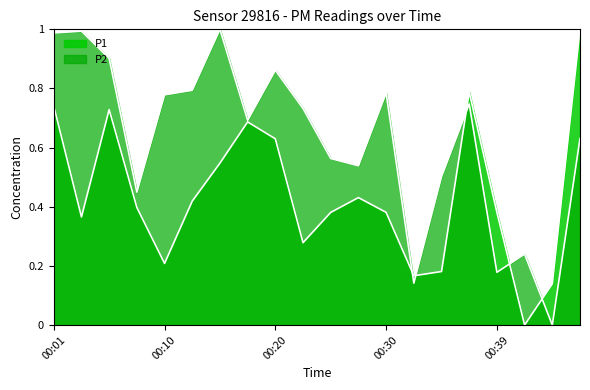

What is the difference between the maximum and minimum values in the P1 series?

1.0